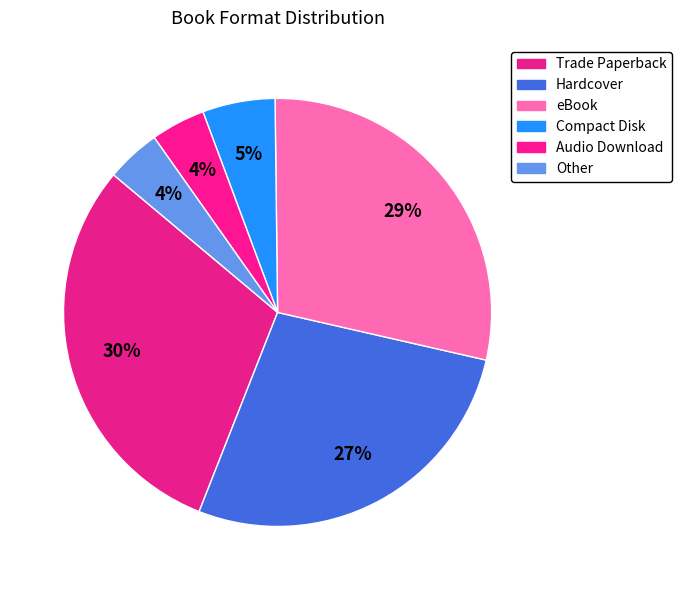

Is it true that Hardcover is 27% of the pie?

True